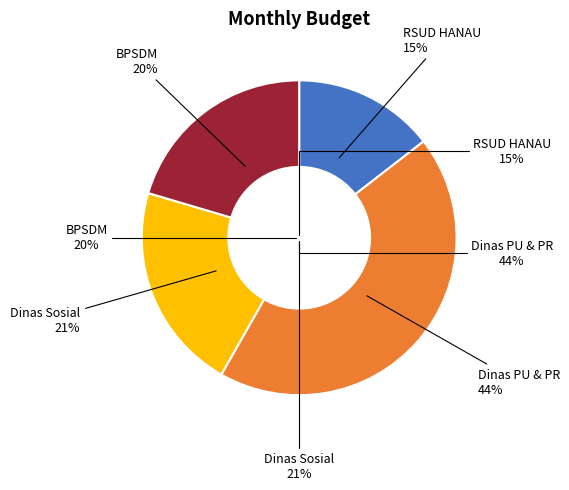

Combined, do Dinas Sosial and Badan Pengembangan Sumber Daya Manusia account for over 50%?

No